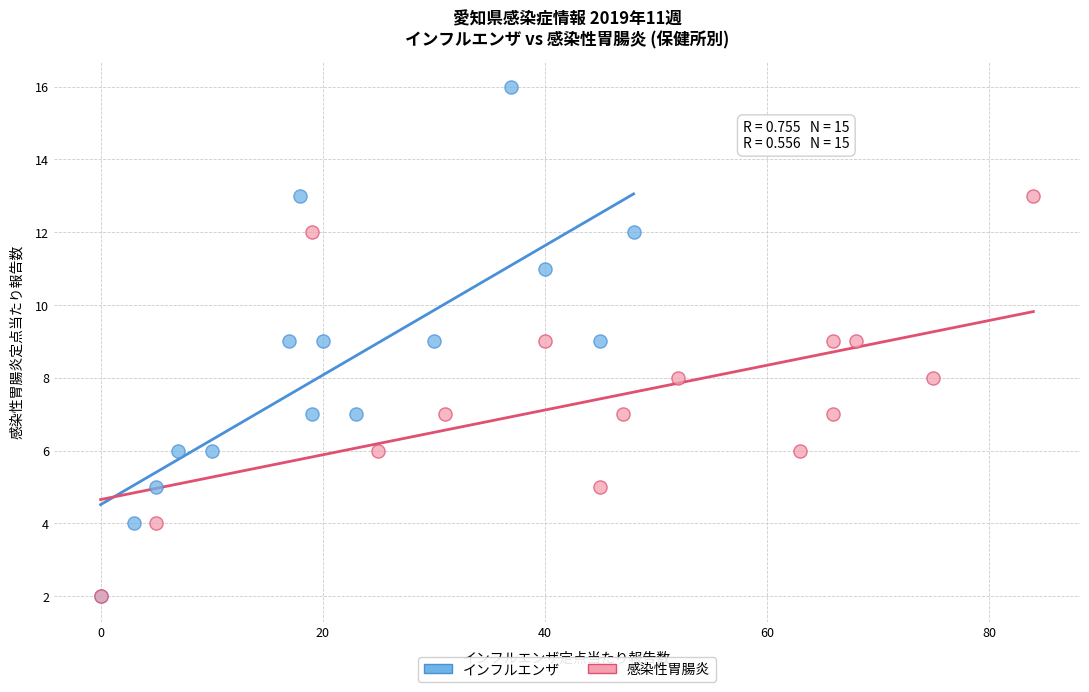

Which series contains the highest Y value?

インフルエンザ